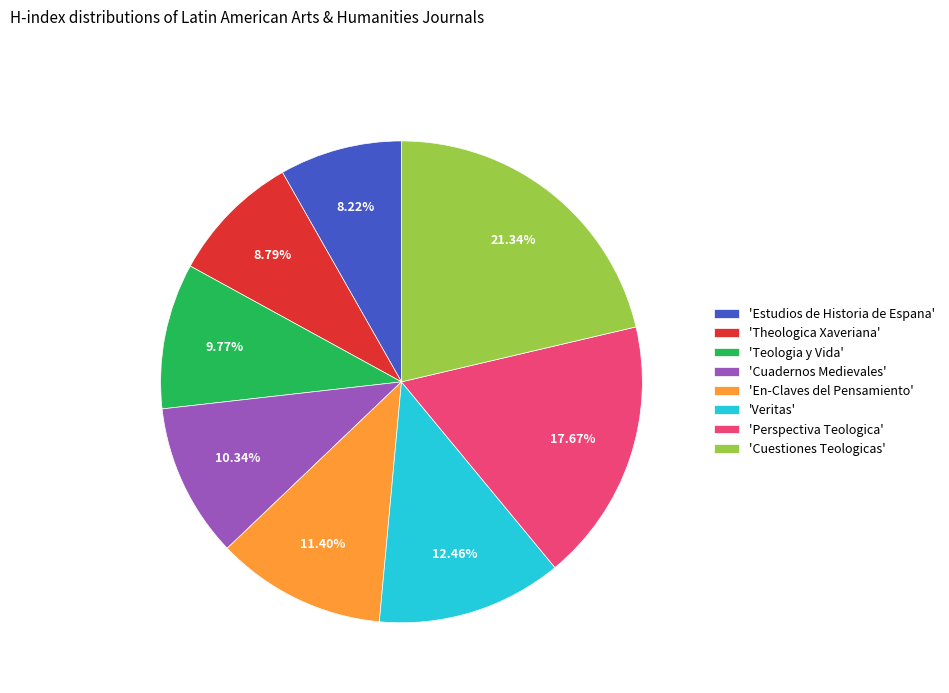

Combined, do 'Cuestiones Teologicas' and 'Perspectiva Teologica' account for over 50%?

No